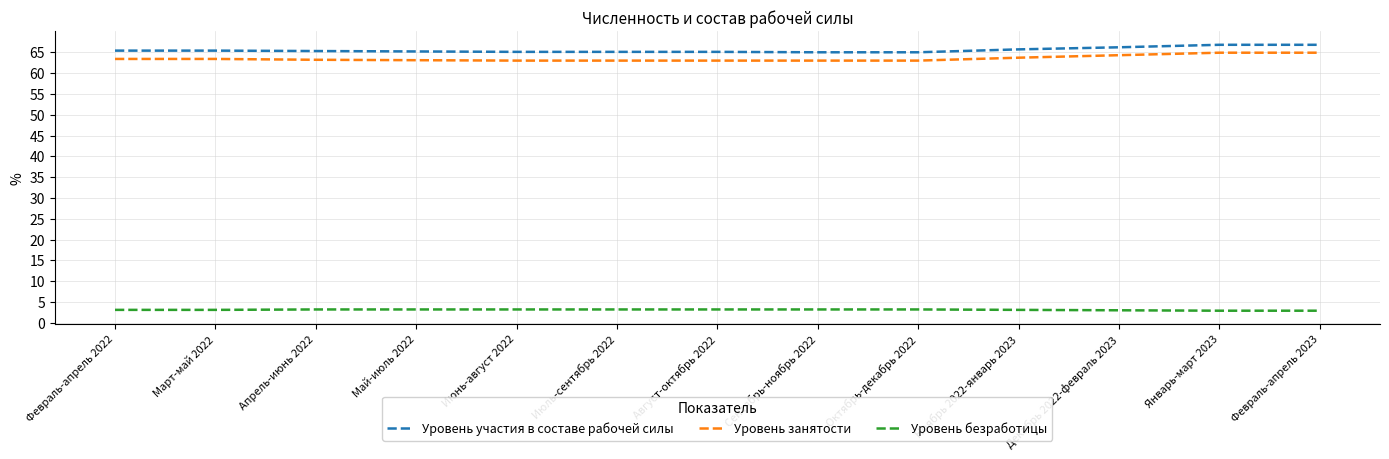

What is the difference between the highest and lowest values at Апрель-июнь 2022?

62.1